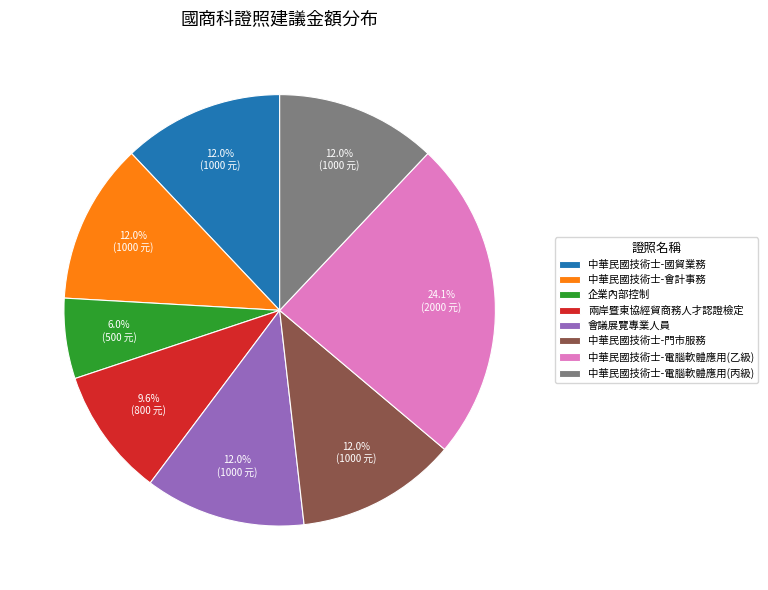

Is there any slice that represents more than half of the pie?

No